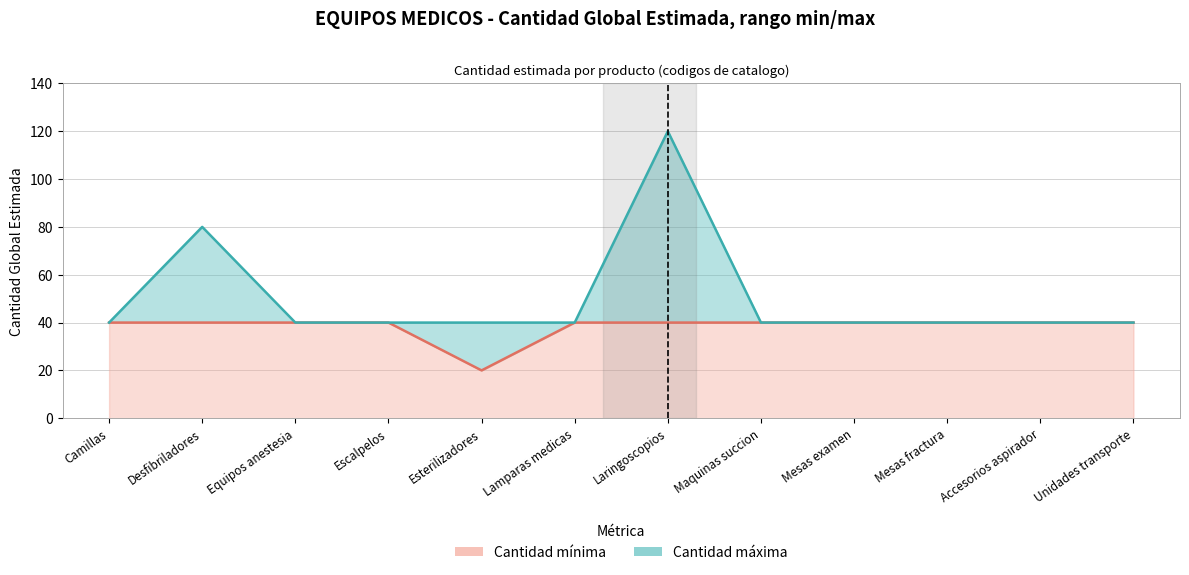

What is the difference between the second highest and minimum values in the cantidad_max series?

40